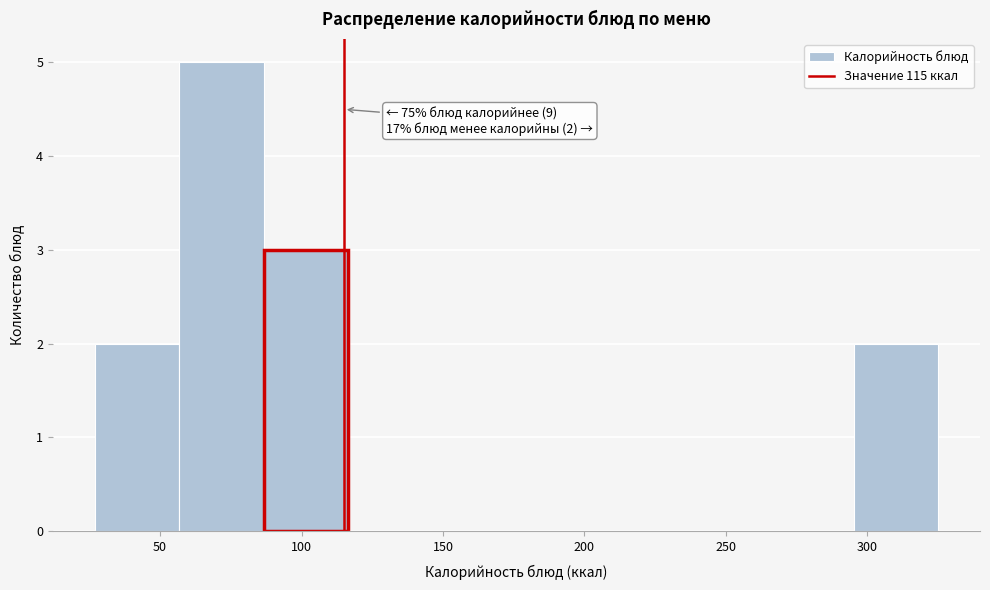

Which range on the x-axis has the tallest bar?

55 to 85